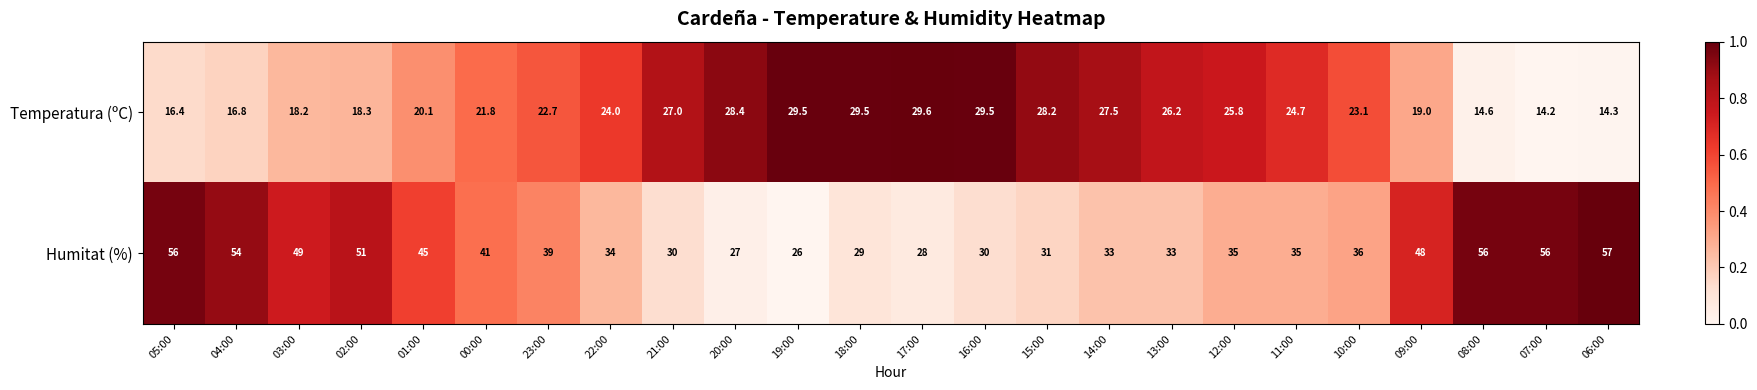

Which label corresponds to the smallest value in the chart?

07:00